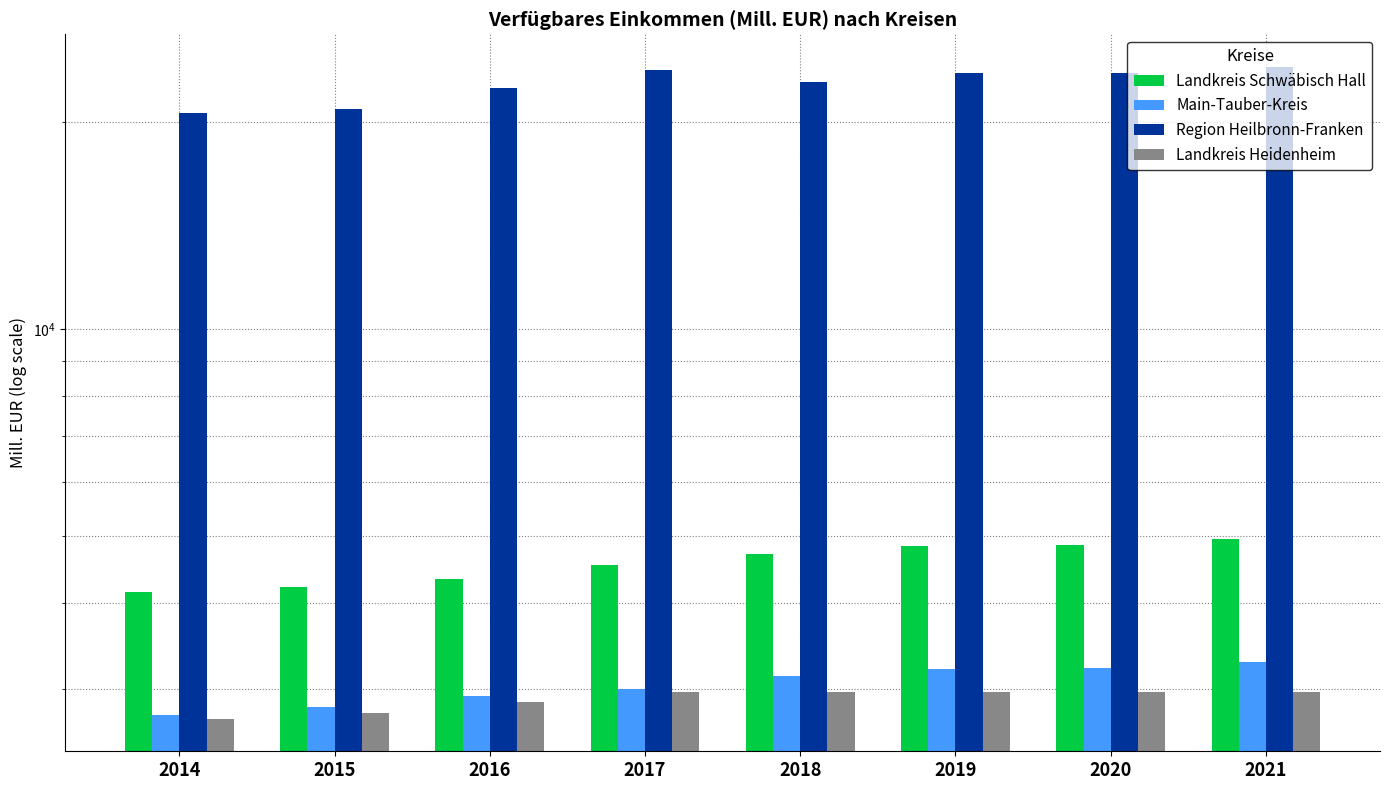

Is it true that Landkreis Heidenheim equals 5077.9 at 2016?

False